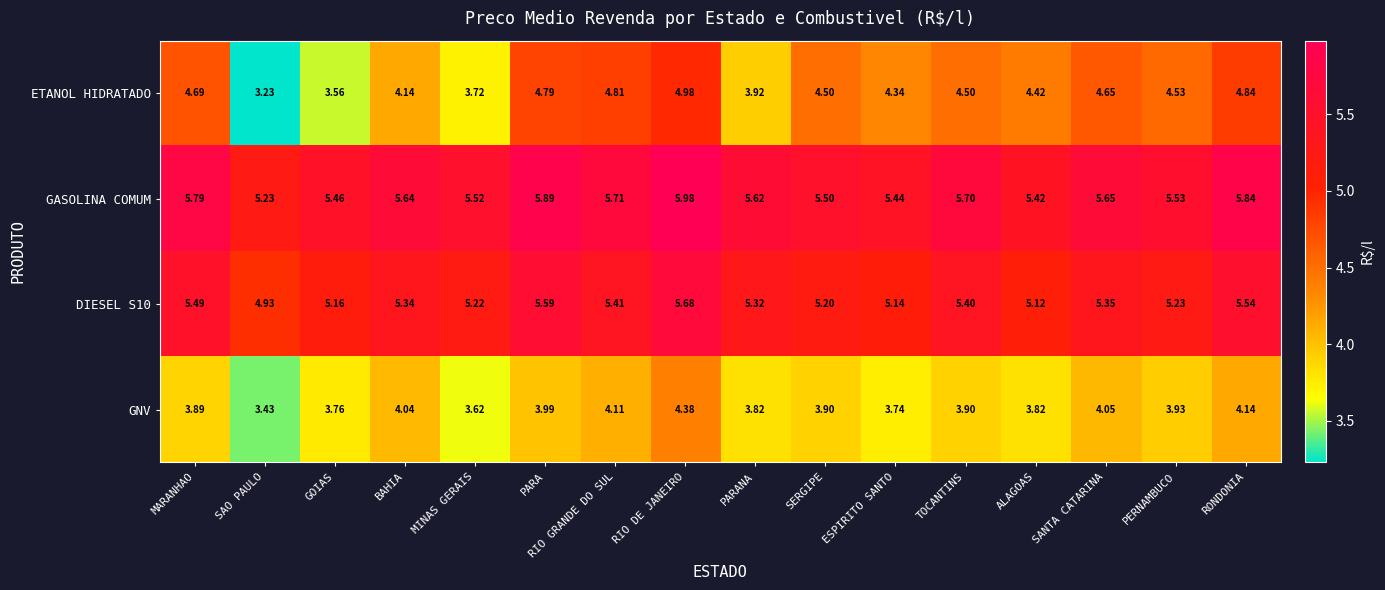

At which label is DIESEL S10 closest to 5?

SAO PAULO